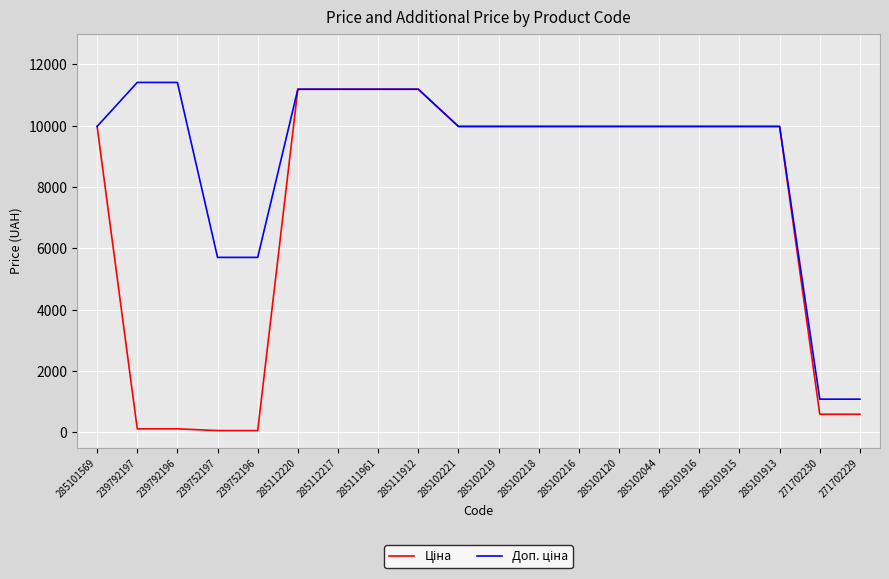

What is the greatest value displayed?

11410.0